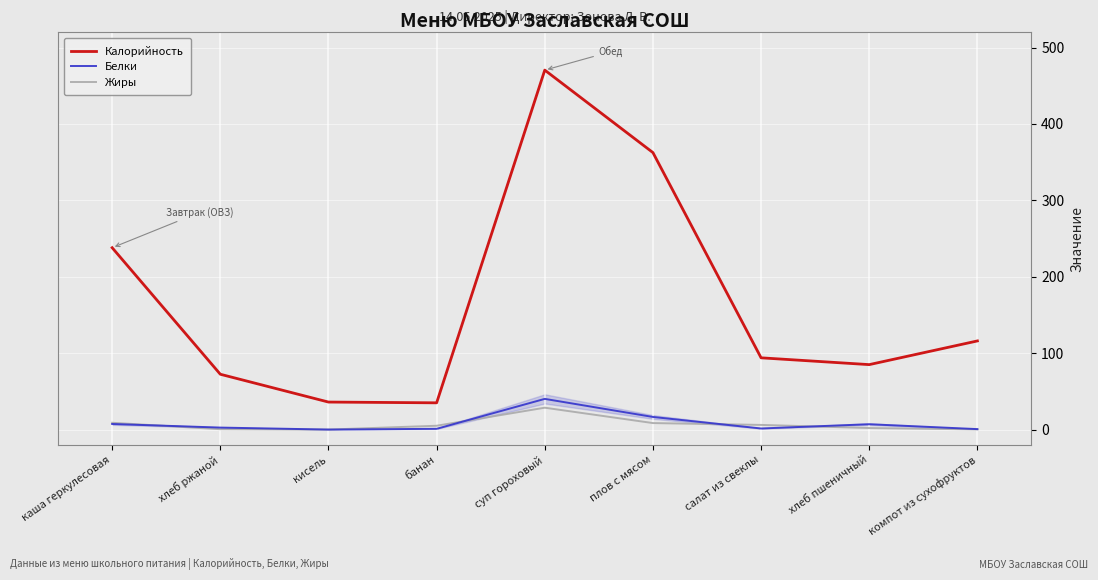

What is the difference between the maximum and second lowest values in the Белки series?

39.6